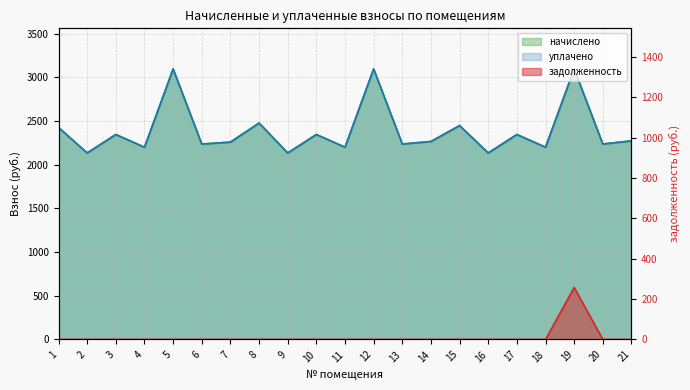

What is the total value across all series at 2?

4268.4